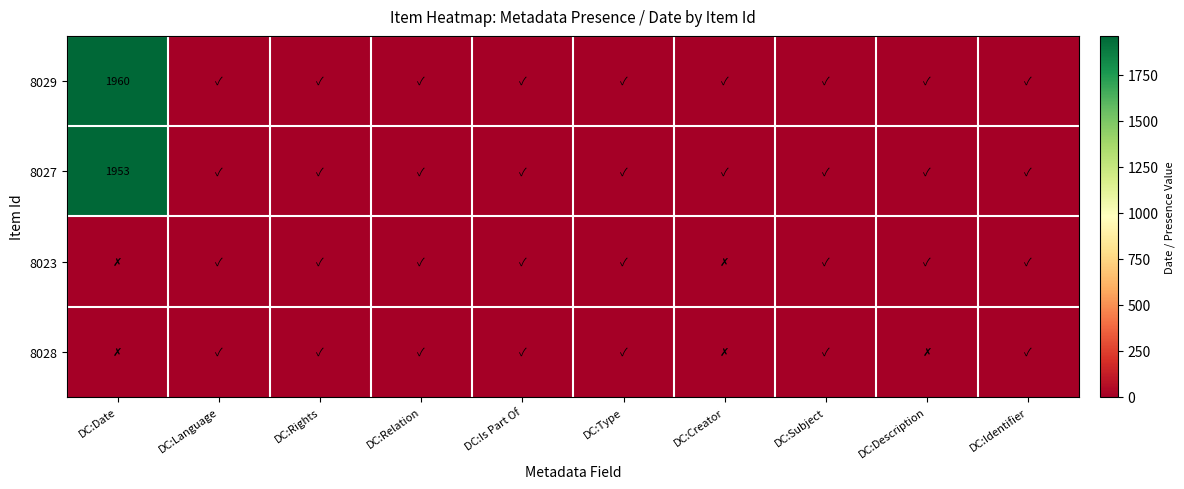

The value of 8029 at DC:Date is 1960. True or false?

True